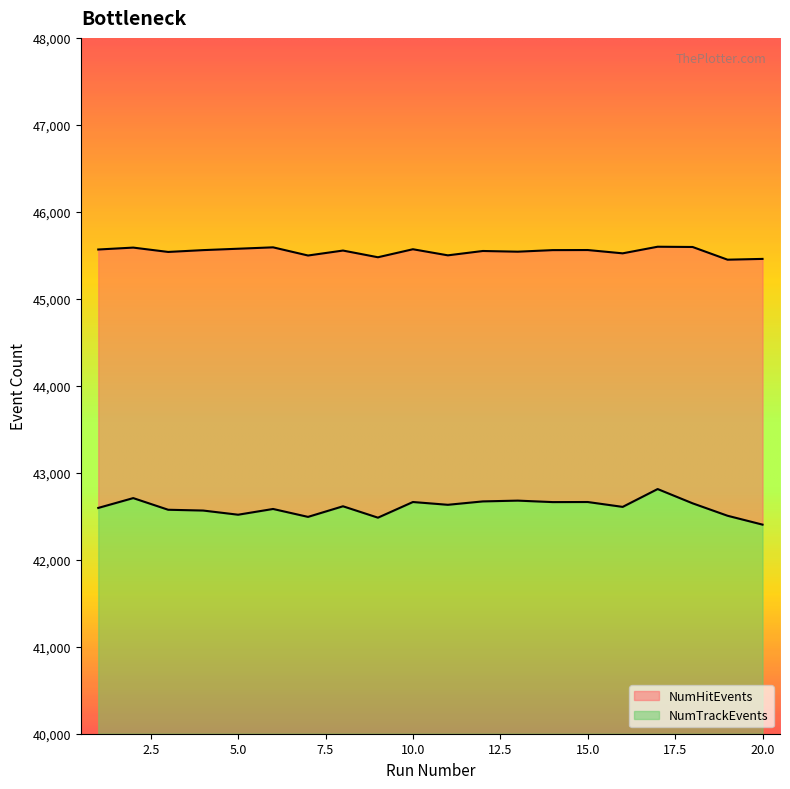

In NumHitEvents, how many points are higher than both neighbors (excluding endpoints)?

7